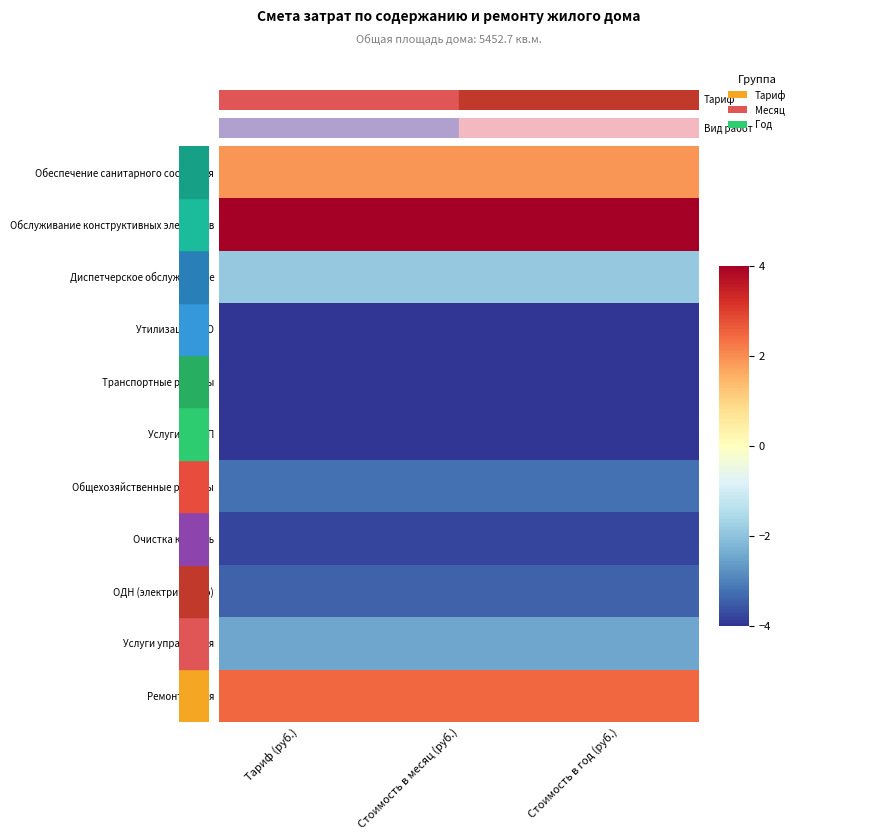

Reading left to right, extract all data points from this chart.

Обеспечение санитарного состояния: Тариф (руб.)=1.9	Стоимость в месяц (руб.)=1.9	Стоимость в год (руб.)=1.9
Обслуживание конструктивных элементов: Тариф (руб.)=4.0	Стоимость в месяц (руб.)=4.0	Стоимость в год (руб.)=4.0
Диспетчерское обслуживание: Тариф (руб.)=-1.9	Стоимость в месяц (руб.)=-1.9	Стоимость в год (руб.)=-1.9
Утилизация КГО: Тариф (руб.)=-4.0	Стоимость в месяц (руб.)=-4.0	Стоимость в год (руб.)=-4.0
Транспортные расходы: Тариф (руб.)=-4.0	Стоимость в месяц (руб.)=-4.0	Стоимость в год (руб.)=-4.0
Услуги ГЦРКП: Тариф (руб.)=-4.0	Стоимость в месяц (руб.)=-4.0	Стоимость в год (руб.)=-4.0
Общехозяйственные расходы: Тариф (руб.)=-3.2	Стоимость в месяц (руб.)=-3.2	Стоимость в год (руб.)=-3.2
Очистка кровель: Тариф (руб.)=-3.8	Стоимость в месяц (руб.)=-3.8	Стоимость в год (руб.)=-3.8
ОДН (электричество): Тариф (руб.)=-3.4	Стоимость в месяц (руб.)=-3.4	Стоимость в год (руб.)=-3.4
Услуги управления: Тариф (руб.)=-2.5	Стоимость в месяц (руб.)=-2.5	Стоимость в год (руб.)=-2.5
Ремонт жилья: Тариф (руб.)=2.5	Стоимость в месяц (руб.)=2.5	Стоимость в год (руб.)=2.5